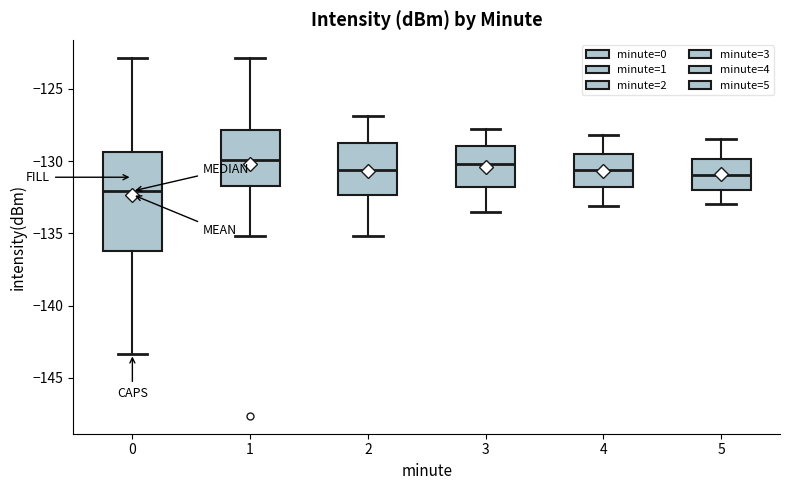

Reading left to right, transcribe this box plot: for each box, give where its median line is, the range the box spans, and where its two whiskers end, as read against the y-axis. The values are not printed on the chart, so give them approximately, as read against the axis.

0: median -132.0, box -136.0 to -129.5, whiskers -143.5 to -123.0
1: median -130.0, box -131.5 to -128.0, whiskers -135.0 to -123.0
2: median -130.5, box -132.5 to -128.5, whiskers -135.0 to -127.0
3: median -130.0, box -132.0 to -129.0, whiskers -133.5 to -128.0
4: median -130.5, box -132.0 to -129.5, whiskers -133.0 to -128.0
5: median -131.0, box -132.0 to -130.0, whiskers -133.0 to -128.5